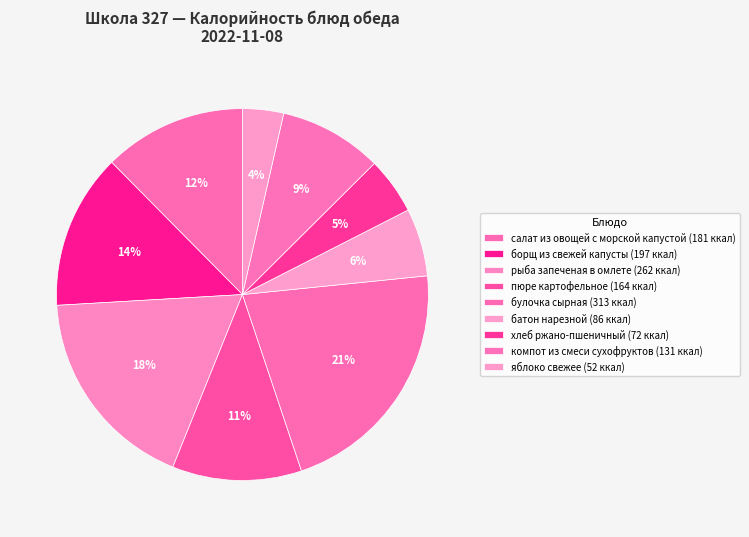

To the nearest percent, what percentage of the pie is рыба запеченая в омлете?

18%